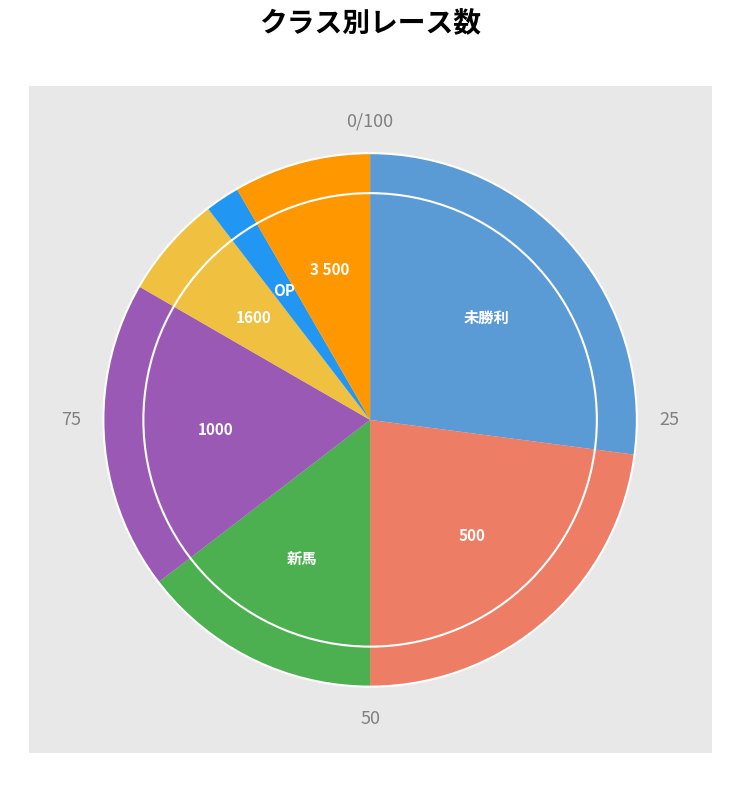

How many segments does this pie chart have?

7